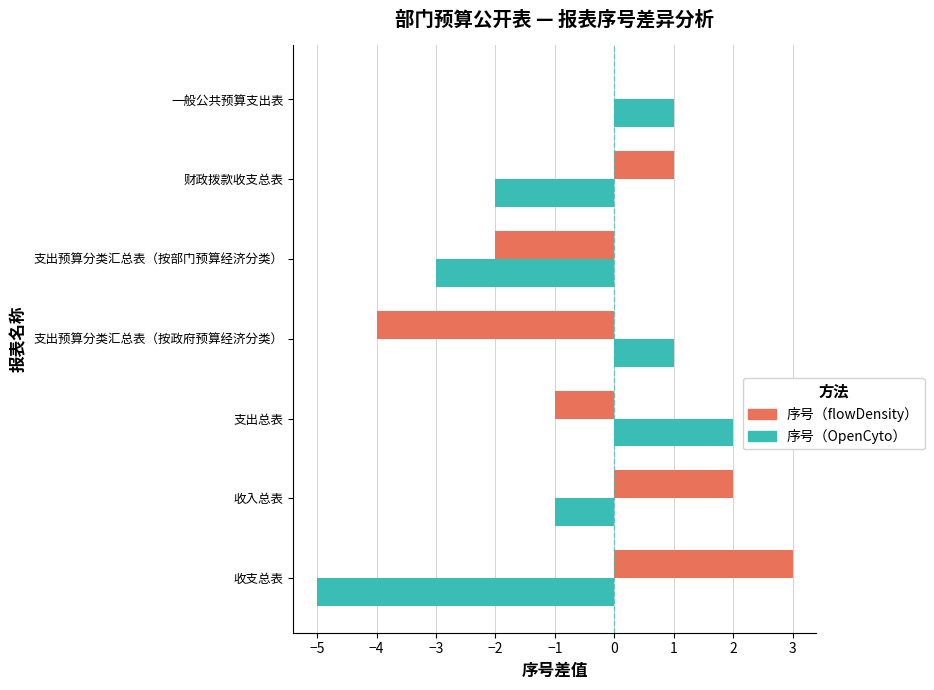

What are all the series names shown in the legend?

序号（flowDensity）, 序号（OpenCyto）